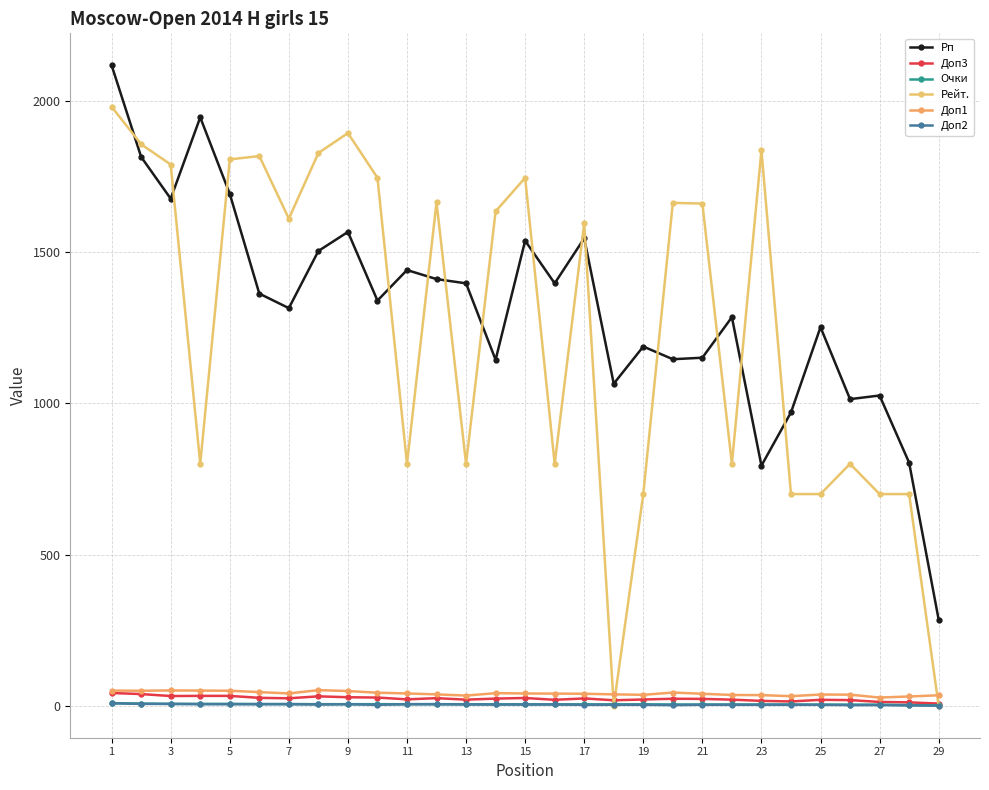

Count the number of categories in the chart.

29